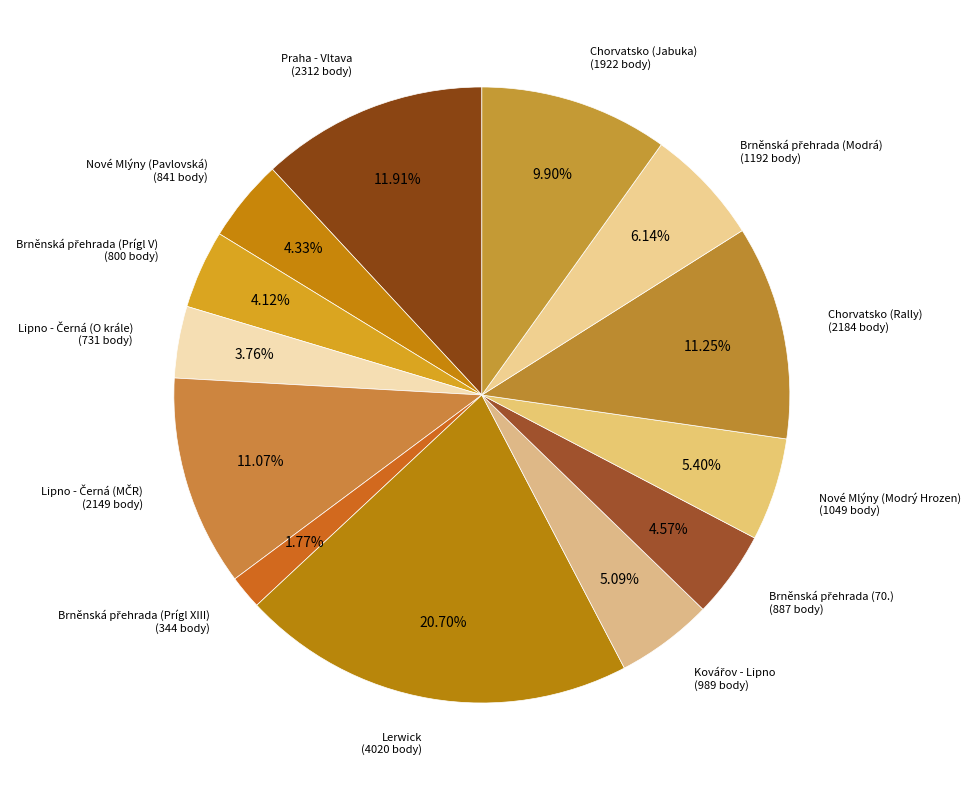

How many slices are in this pie chart?

13